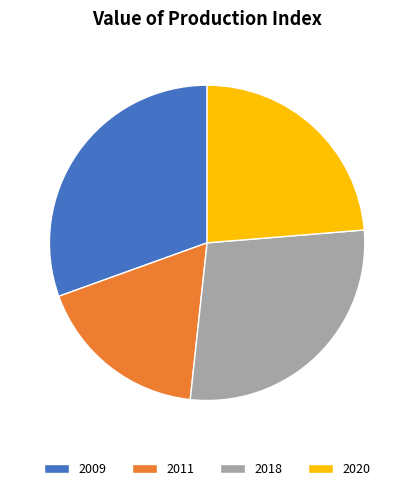

How many slices are in this pie chart?

4